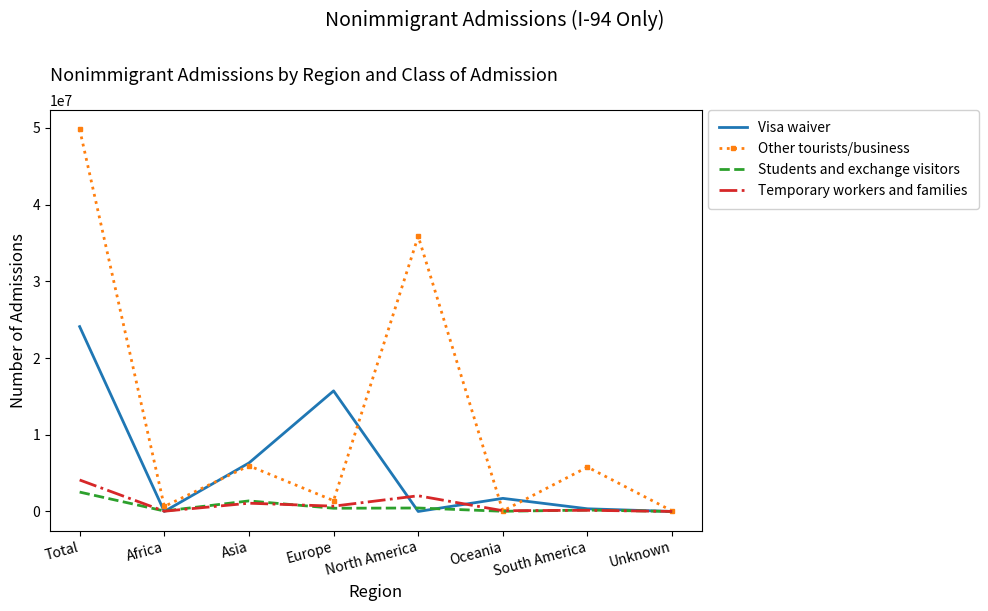

What is the maximum value for Temporary workers and families?

4106324